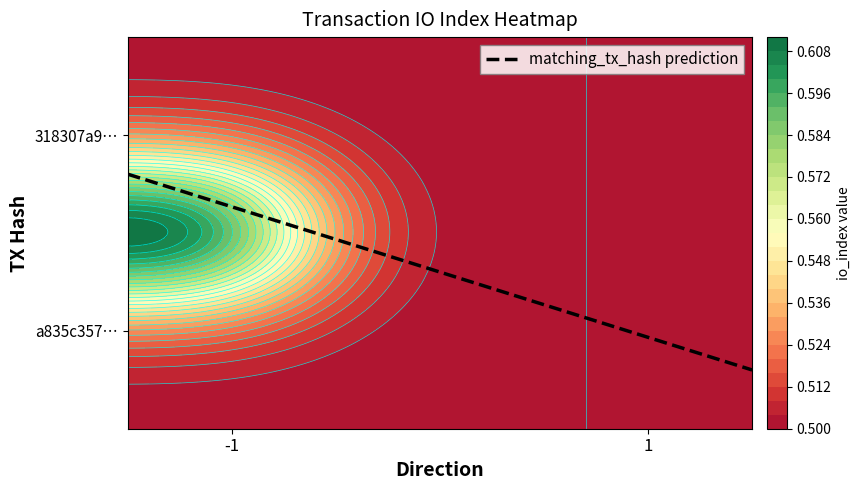

What is the sum of all values?

0.6